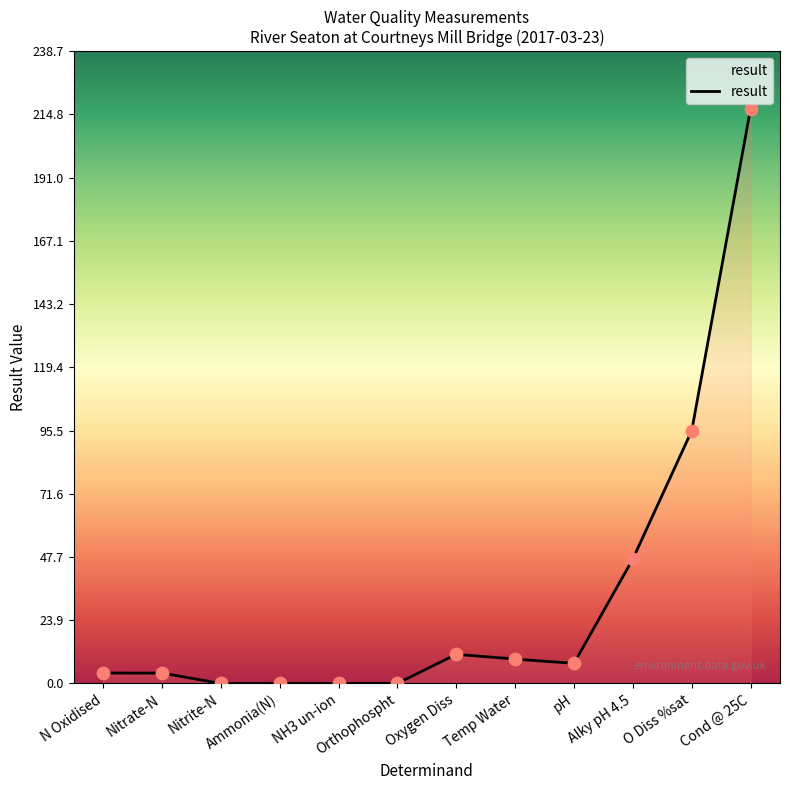

What is the ratio of the value at Alky pH 4.5 to the value at Nitrate-N?

12.0